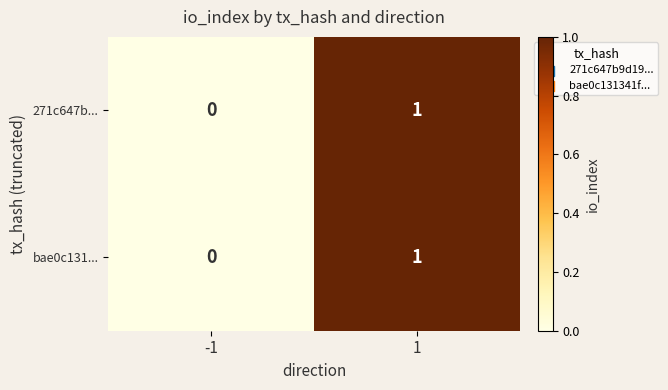

Is the value of bae0c131... at -1 greater than the value of 271c647b... at 1?

No